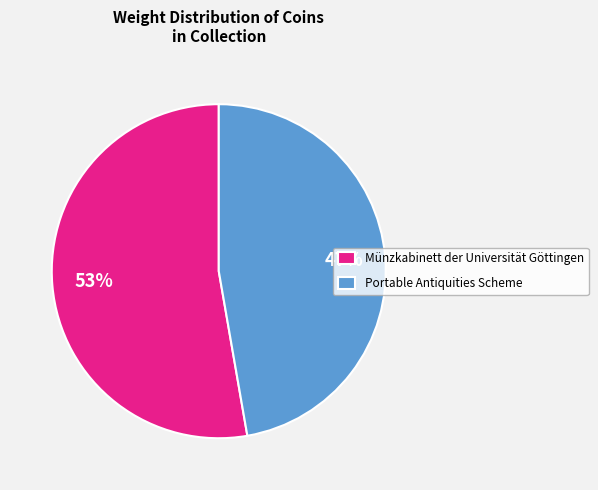

Do Portable Antiquities Scheme and Münzkabinett der Universität Göttingen together represent more than half of the pie?

Yes